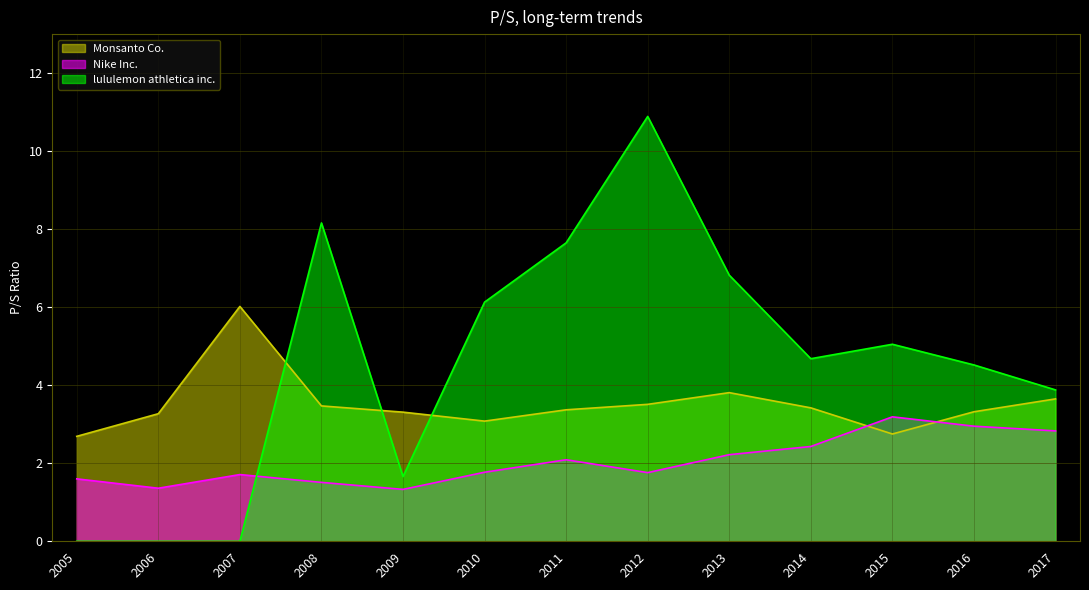

What is the maximum value shown in the chart?

10.9